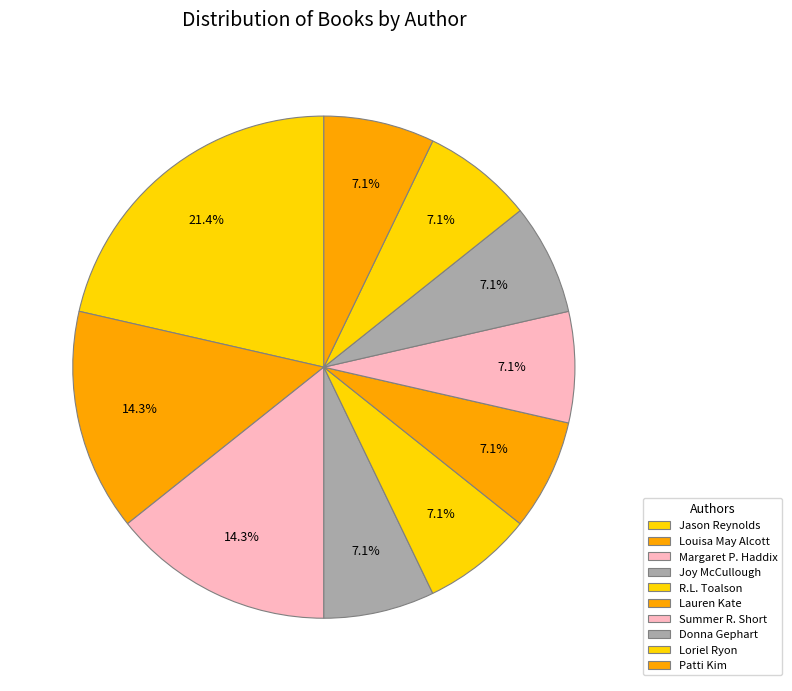

How many slices are in this pie chart?

10